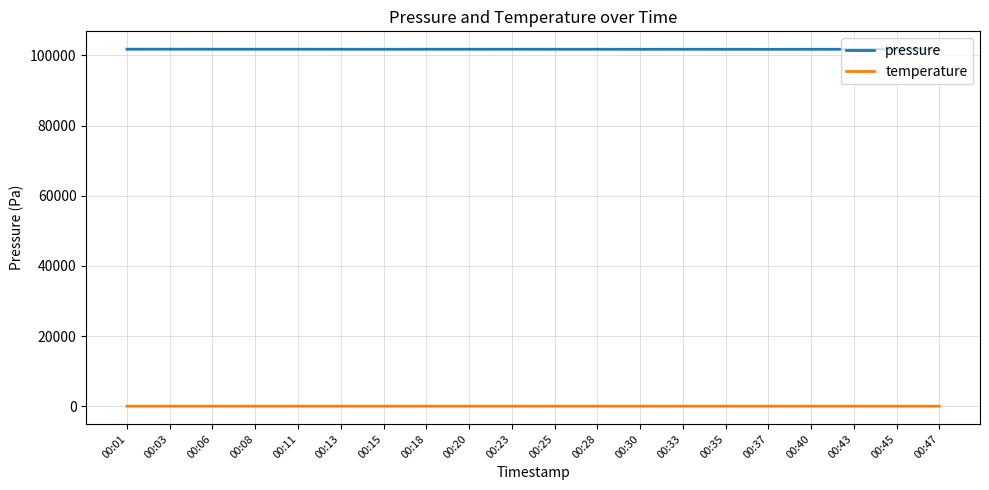

Rank the series by their average value, from highest to lowest.

pressure, temperature